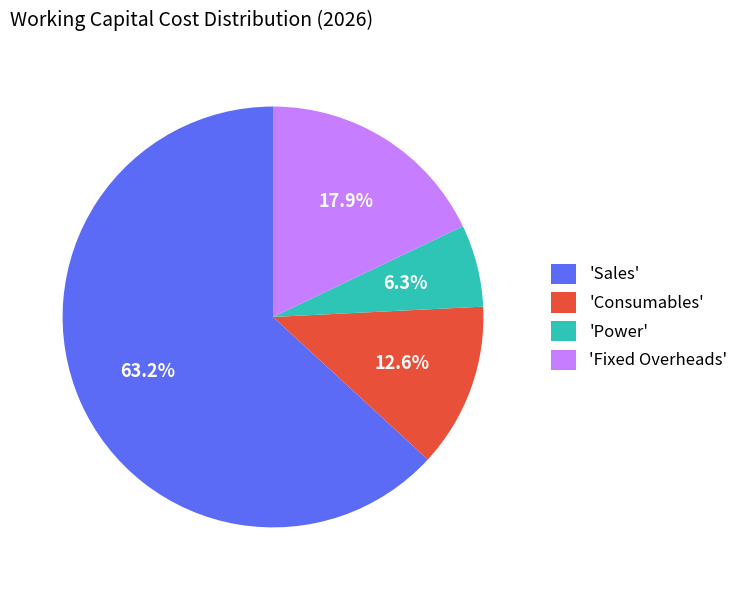

What is the largest slice in the pie chart?

'Sales'